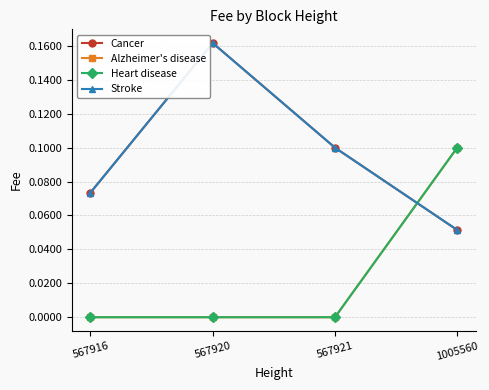

Is this an area chart (filled region under the line)?

No